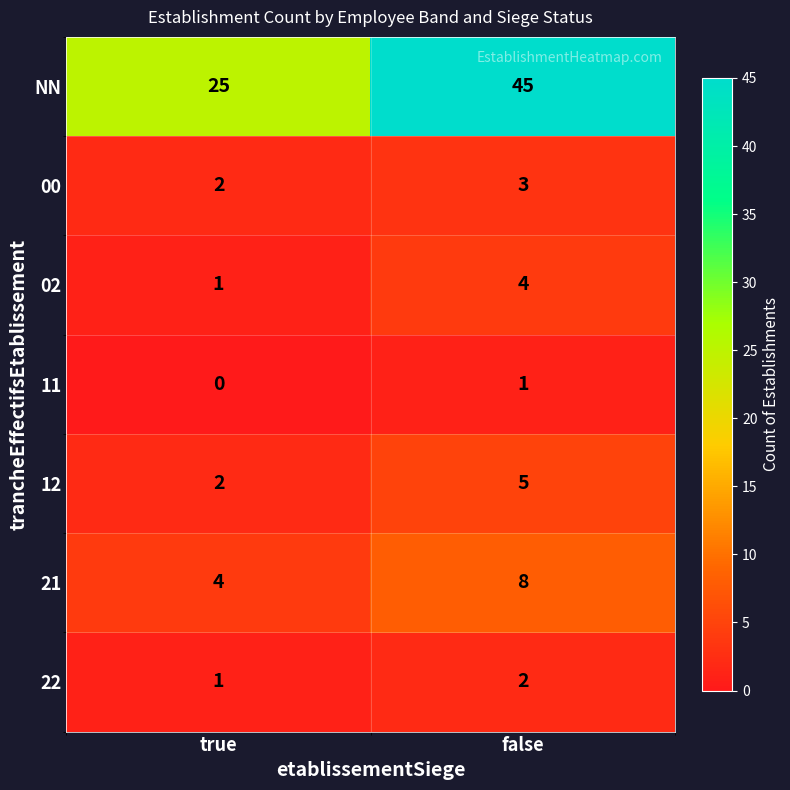

What is the approximate value of 12 at false?

5